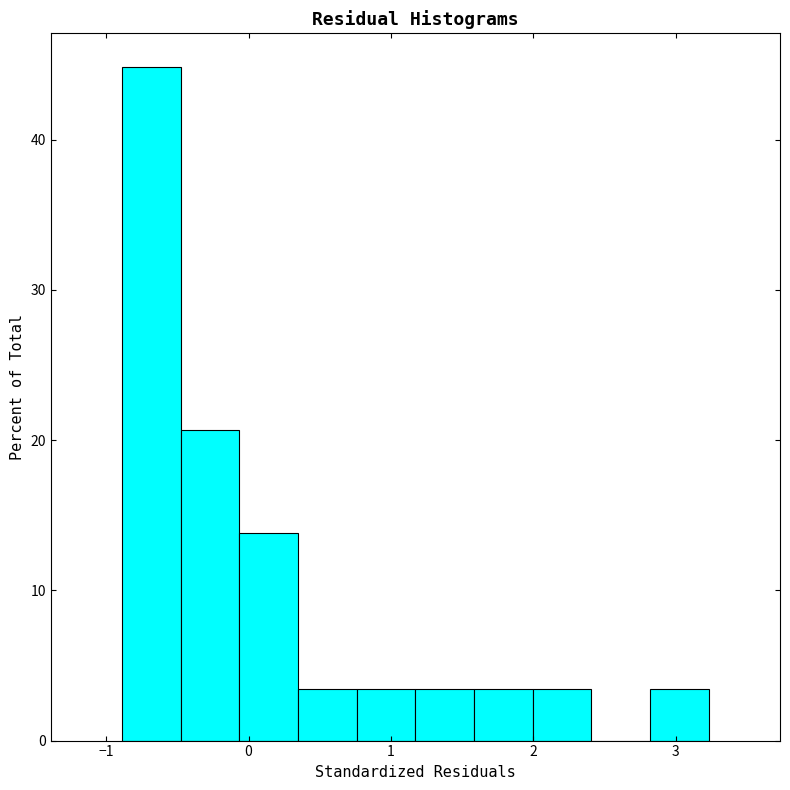

What is the height of the bar covering 1.2 to 1.6 on the x-axis? Neither the bar edges nor the heights are printed on the chart, so give them approximately, as read against the axes.

3